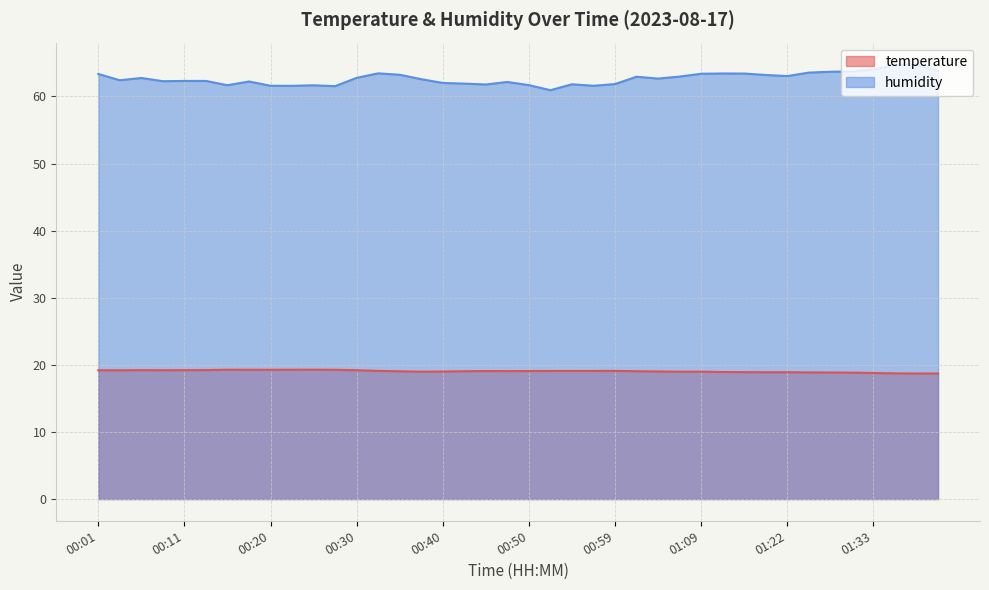

Is it true that temperature equals 13.1 at 01:30?

False